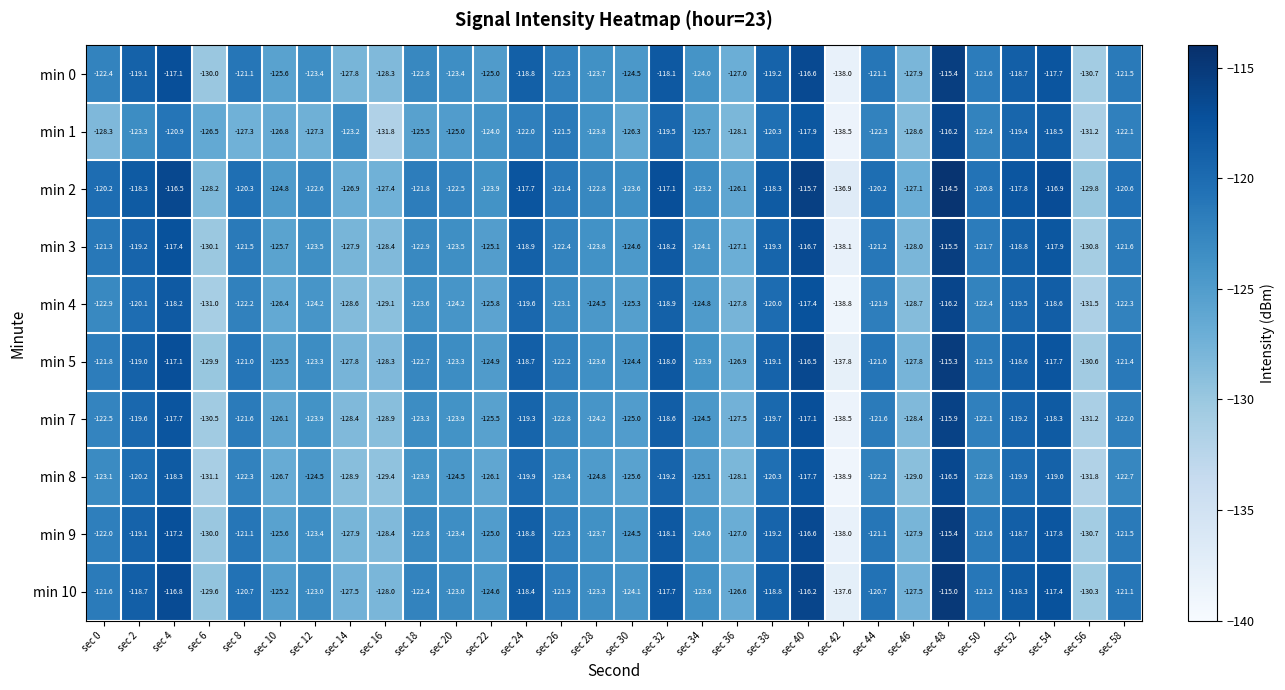

The value of min 5 at sec 52 is -118.6. True or false?

True